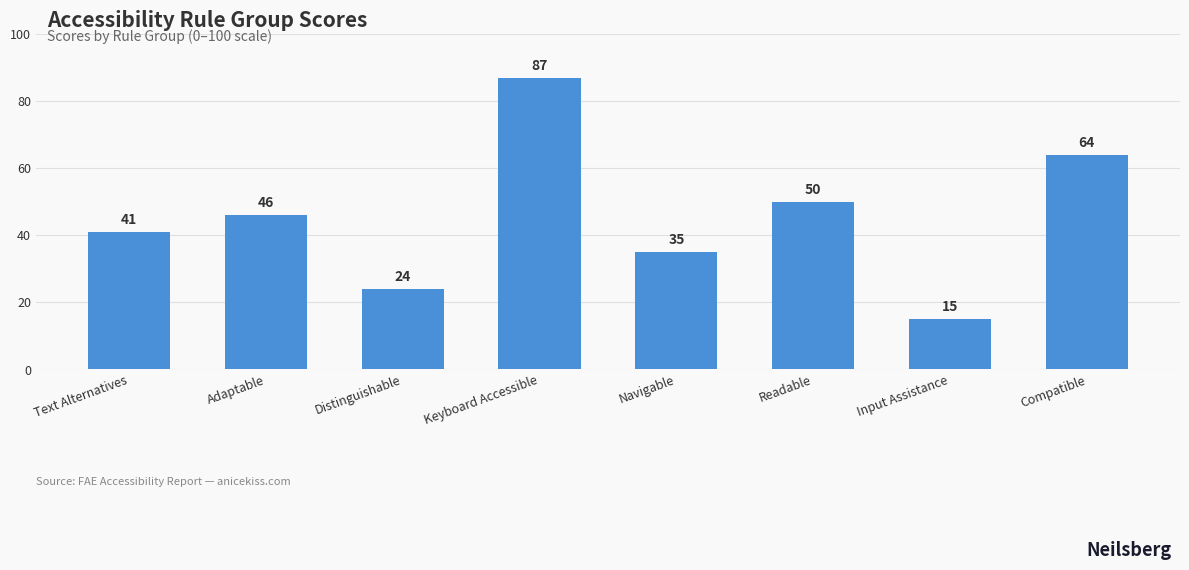

Are the bars grouped side by side (vs. stacked)?

No